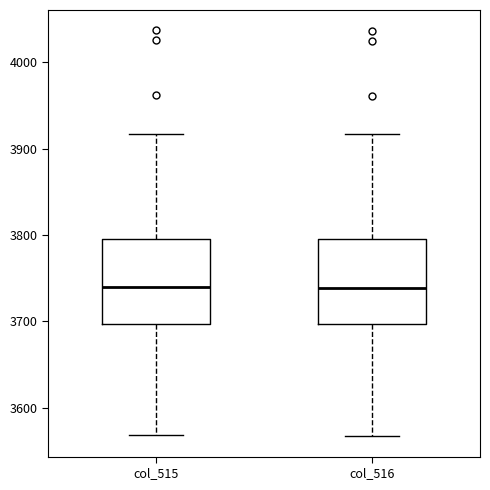

Reading left to right, read every box against the y-axis: the position of its median line, the range the box covers, and the ends of its whiskers. The values are not printed on the chart, so give them approximately, as read against the axis.

col_515: median 3740, box 3700 to 3800, whiskers 3570 to 3920
col_516: median 3740, box 3700 to 3800, whiskers 3570 to 3920